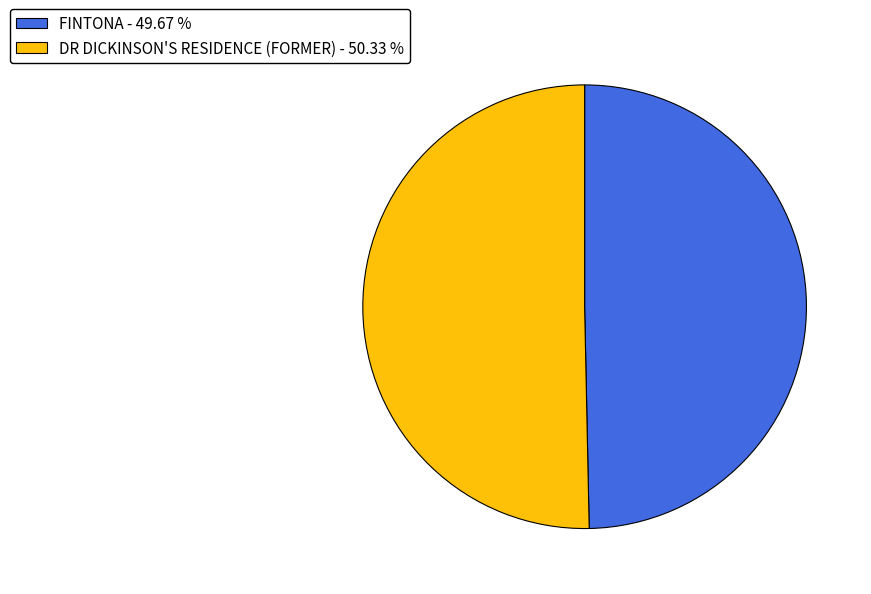

Count the number of slices in the pie.

2